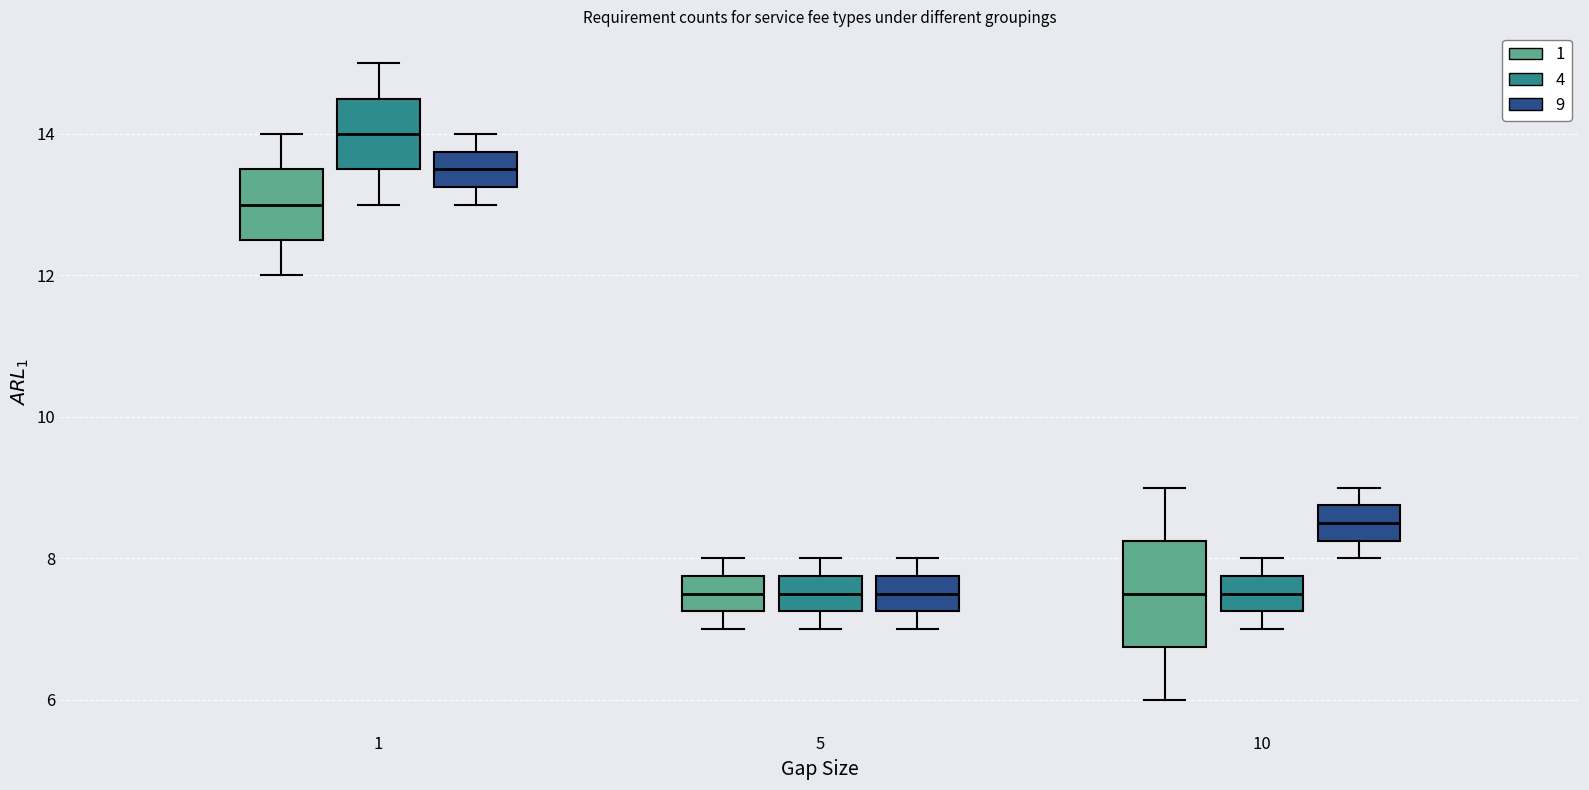

Reading left to right, read every box against the y-axis: the position of its median line, the range the box covers, and the ends of its whiskers. The values are not printed on the chart, so give them approximately, as read against the axis.

1 (1): median 13.0, box 12.6 to 13.6, whiskers 12.0 to 14.0
1 (4): median 14.0, box 13.6 to 14.6, whiskers 13.0 to 15.0
1 (9): median 13.6, box 13.2 to 13.8, whiskers 13.0 to 14.0
5 (1): median 7.6, box 7.2 to 7.8, whiskers 7.0 to 8.0
5 (4): median 7.6, box 7.2 to 7.8, whiskers 7.0 to 8.0
5 (9): median 7.6, box 7.2 to 7.8, whiskers 7.0 to 8.0
10 (1): median 7.6, box 6.8 to 8.2, whiskers 6.0 to 9.0
10 (4): median 7.6, box 7.2 to 7.8, whiskers 7.0 to 8.0
10 (9): median 8.6, box 8.2 to 8.8, whiskers 8.0 to 9.0